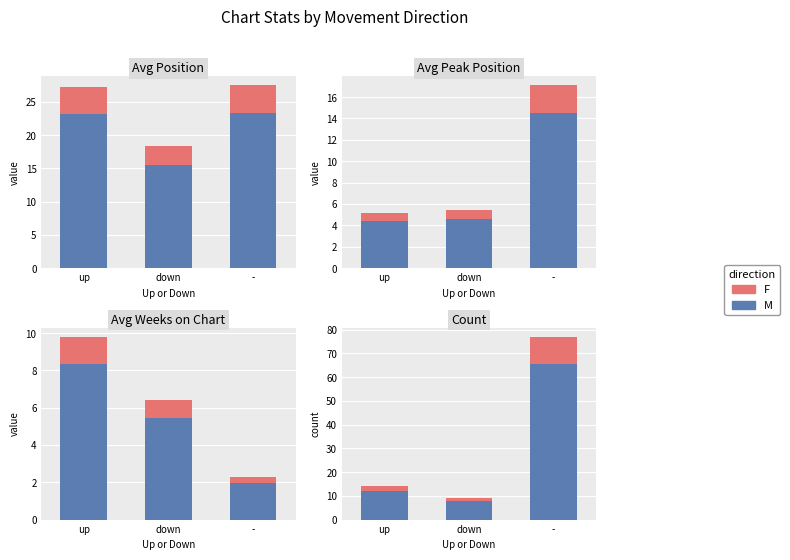

Which series has the widest spread of values?

M